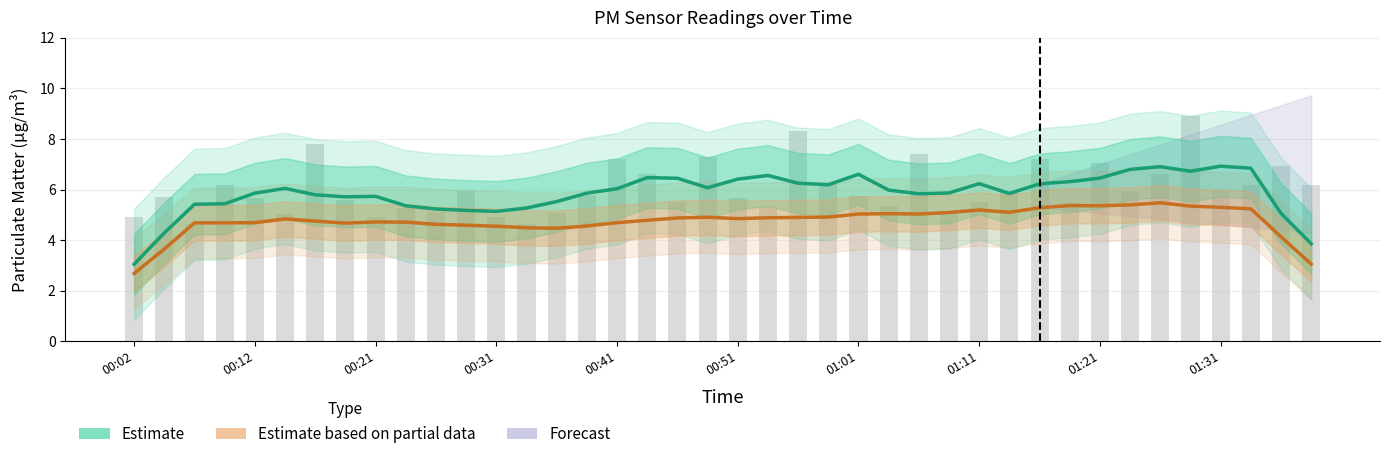

Does the chart contain stacked bars?

No